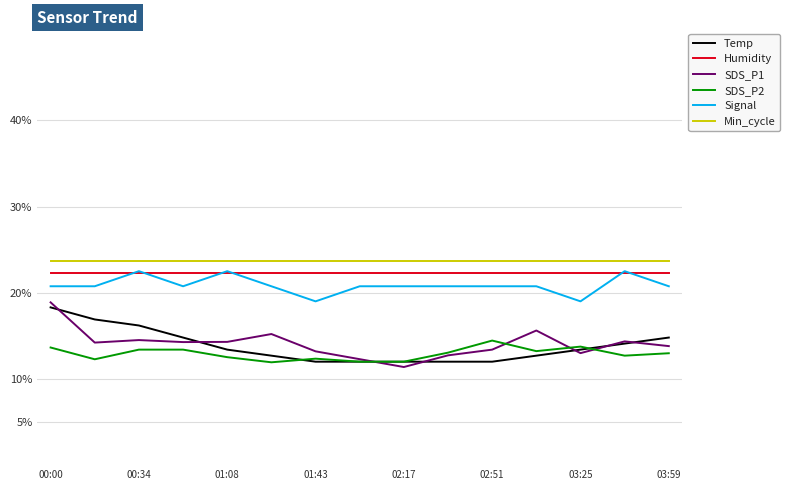

What is the sum of all SDS_P2 values?

193.7